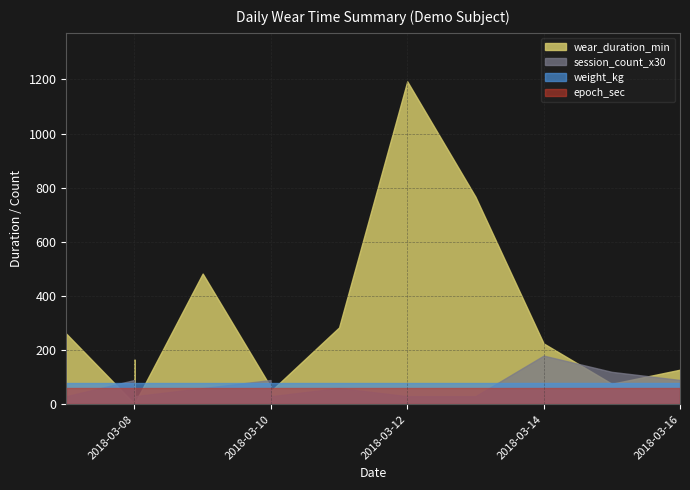

True or false: Weight (kg) and Epoch intersect in this chart.

False